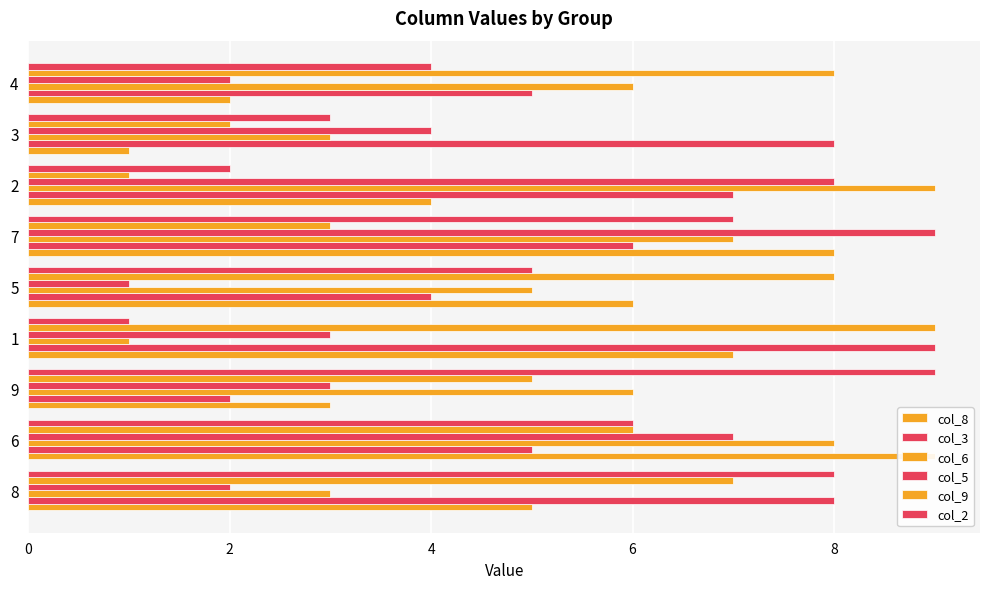

Are the bars grouped side by side (vs. stacked)?

Yes